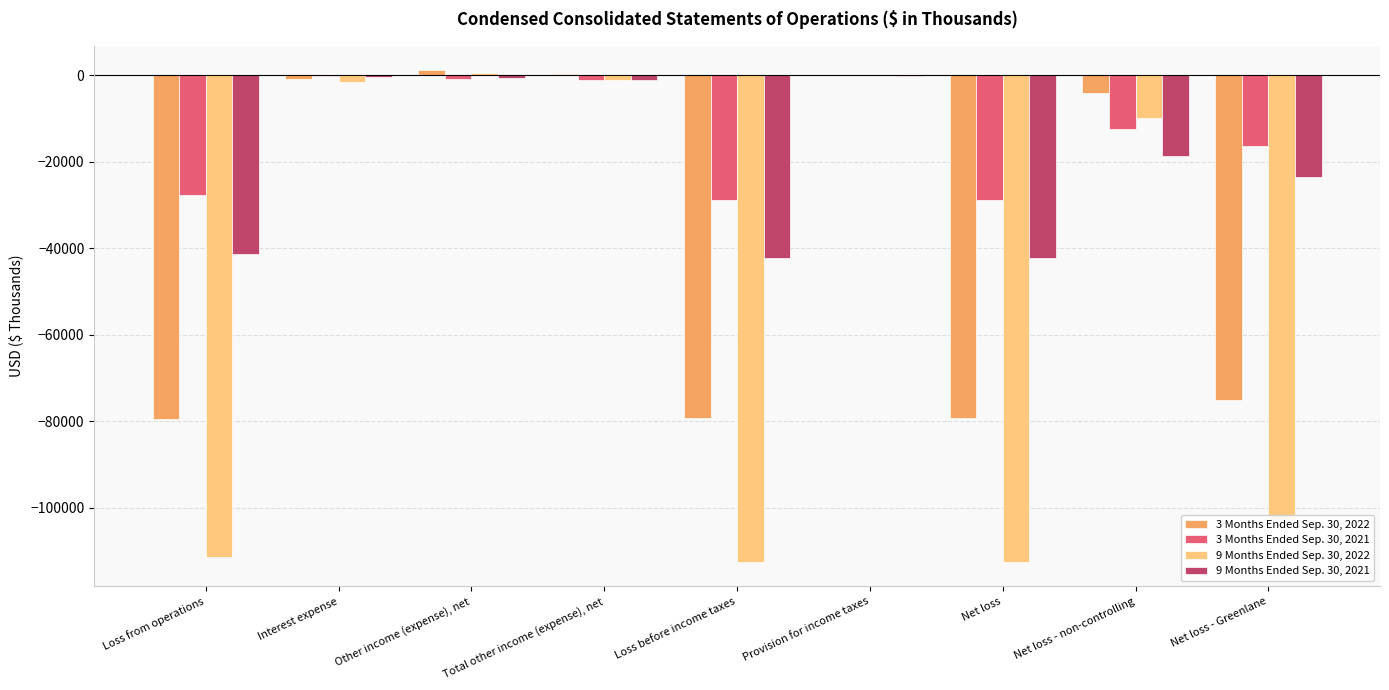

What is the sum of all 9 Months Ended Sep. 30, 2021 values?

-170167